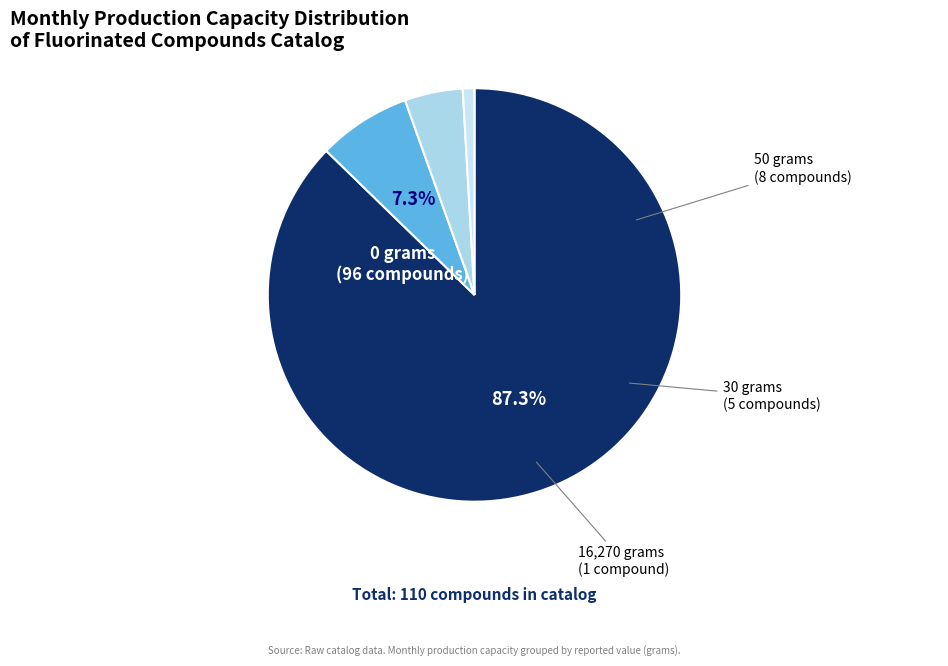

How many slices are in this pie chart?

4